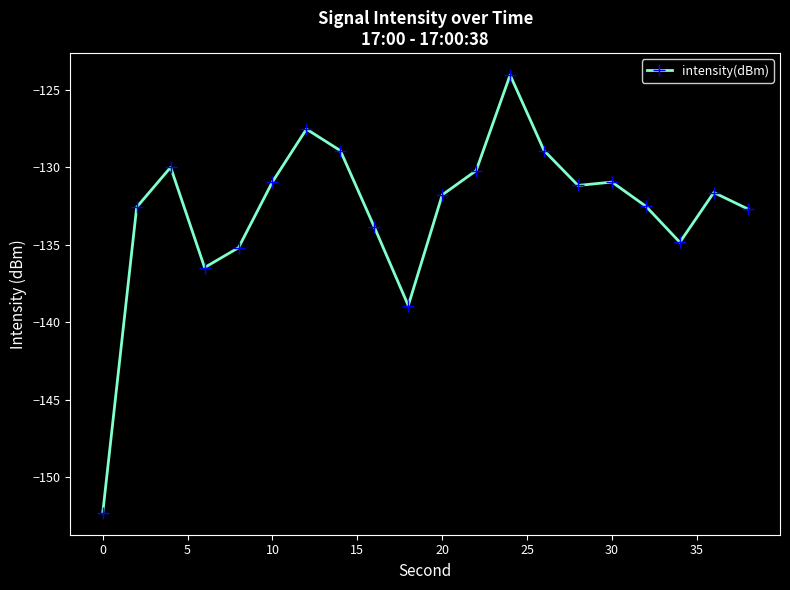

What is the maximum value shown in the chart?

-124.0